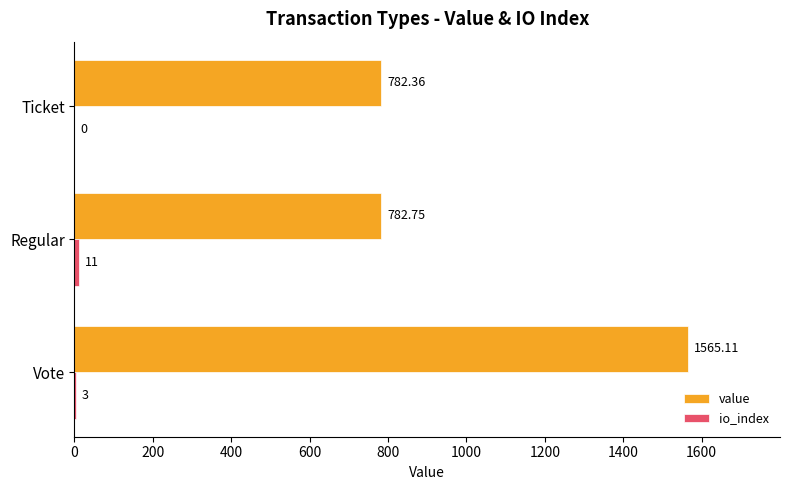

Where is value nearest to the value 1173?

Regular